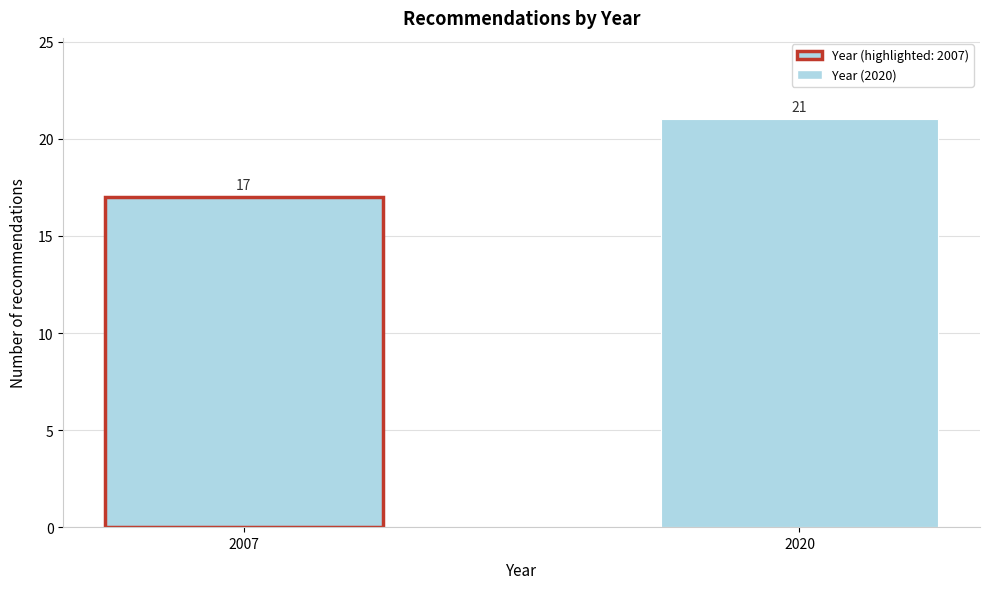

Reading left to right, extract all data points from this chart.

17	21